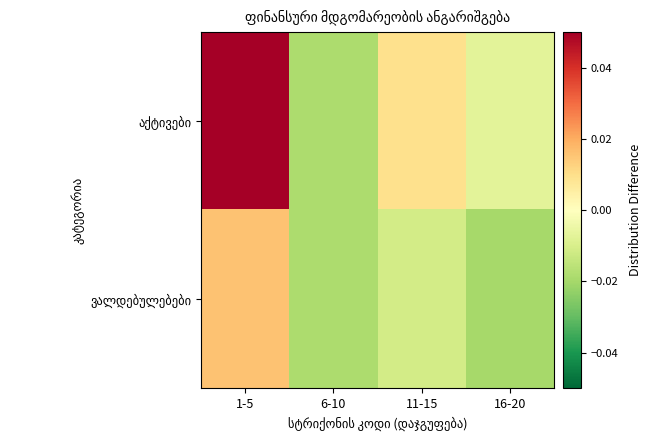

Which series has the largest total across all categories?

აქტივები